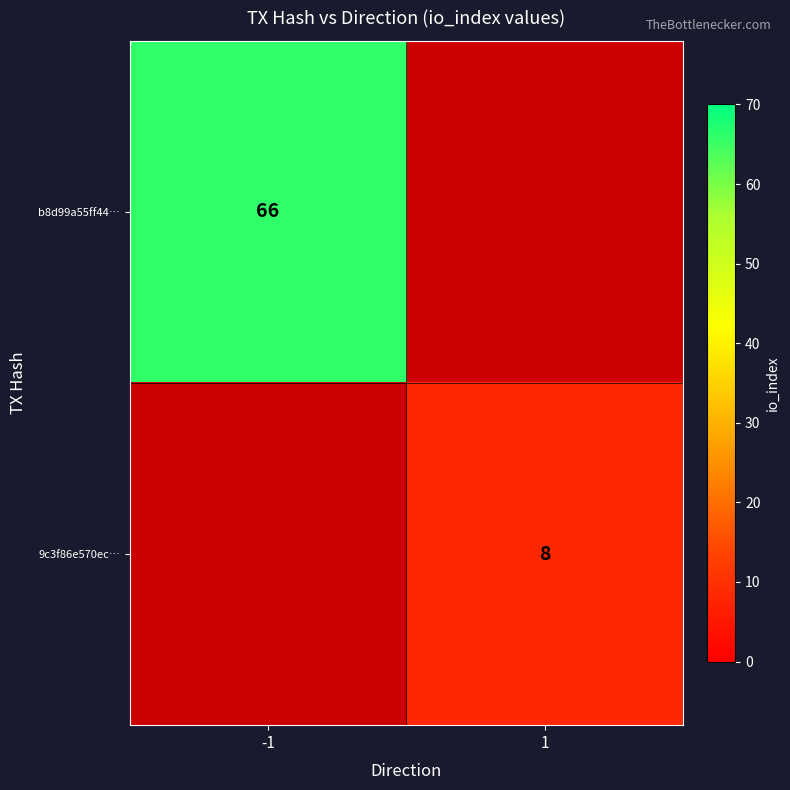

True or false: 9c3f86e570ec… has a value of 4 at 1.

False